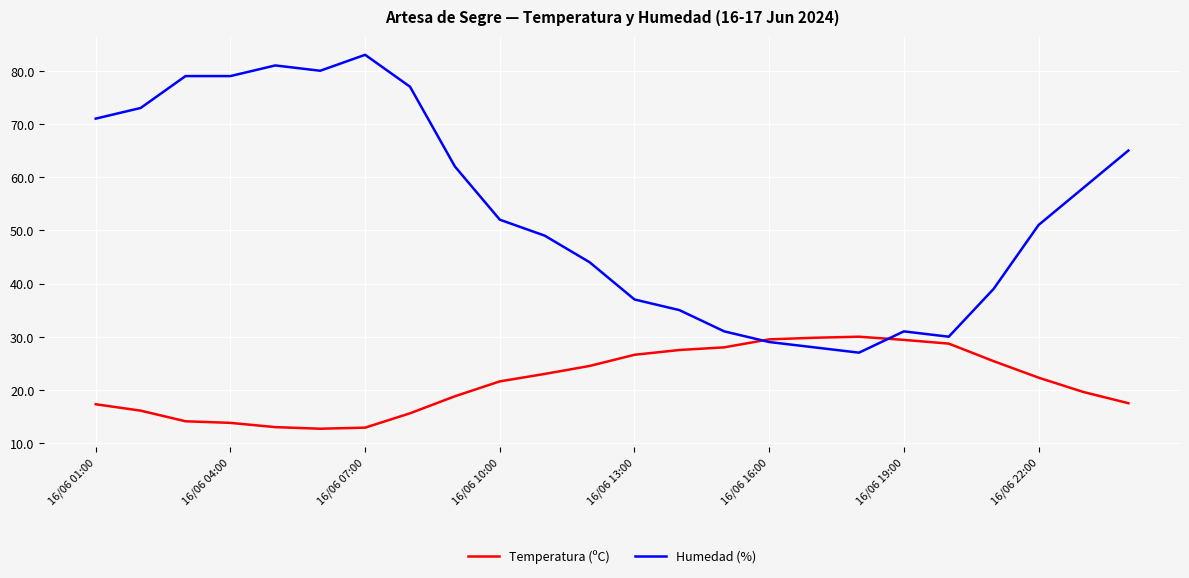

Which series has the widest spread of values?

Humedad (%)